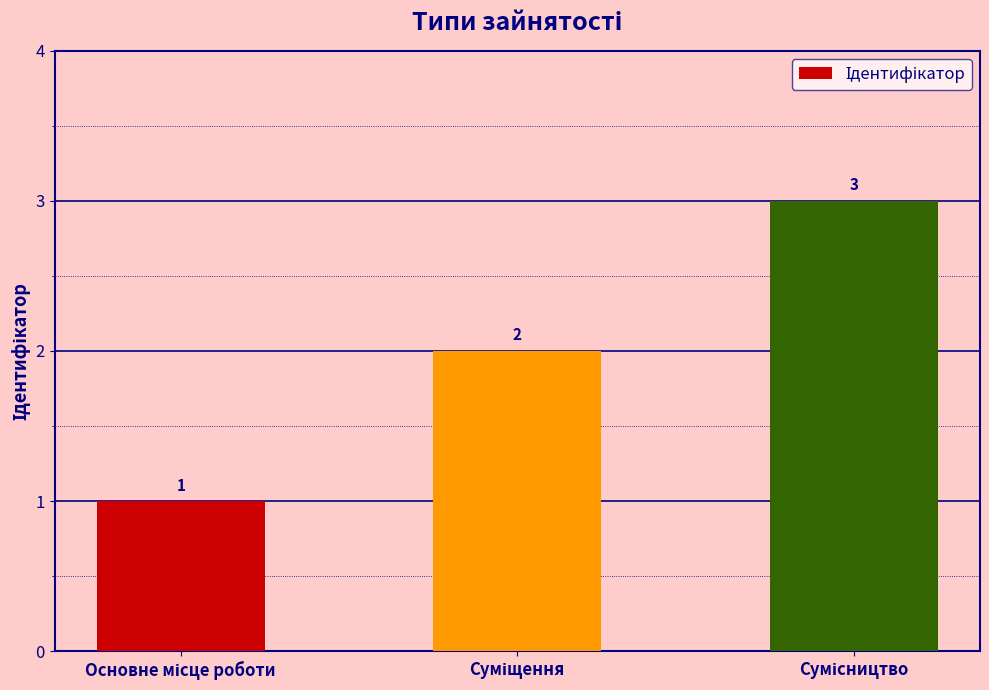

What is the maximum value shown in the chart?

3